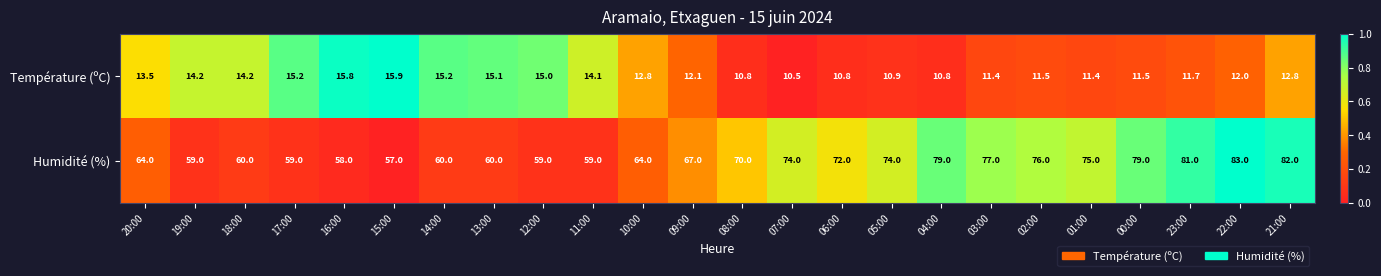

What is the sum of the Température (ºC) values at 06:00 and 15:00?

26.7